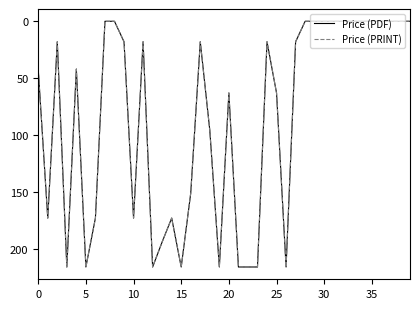

What is the label of the 13th point from the right?

27